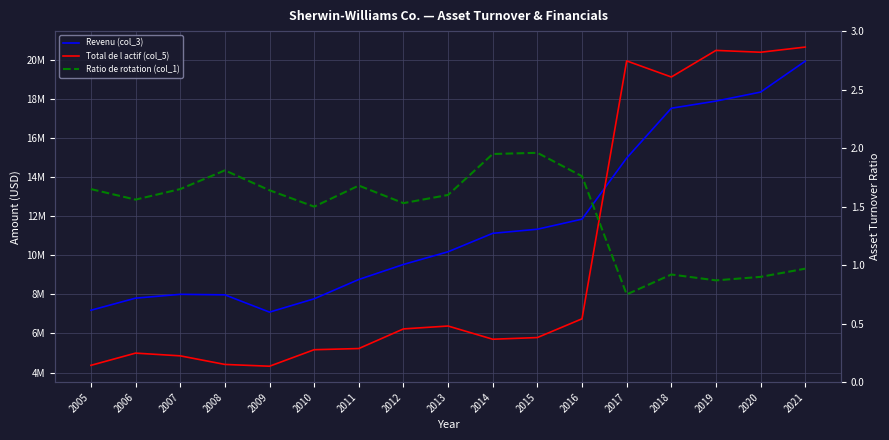

Reading left to right, what are all the values shown in this chart?

Revenu (col_3): 7190661.0	7809759.0	8005292.0	7979727.0	7094249.0	7776424.0	8765699.0	9534462.0	10185532.0	11129533.0	11339304.0	11855602.0	14983788.0	17534493.0	17900800.0	18361700.0	19944600.0
Total de l actif (col_5): 4369195.0	4995087.0	4855340.0	4415759.0	4323855.0	5169235.0	5229252.0	6234737.0	6382507.0	5706052.0	5791855.0	6752521.0	19958427.0	19134279.0	20496200.0	20401600.0	20666700.0
Ratio de rotation (col_1): 1.6	1.6	1.6	1.8	1.6	1.5	1.7	1.5	1.6	1.9	2.0	1.8	0.8	0.9	0.9	0.9	1.0